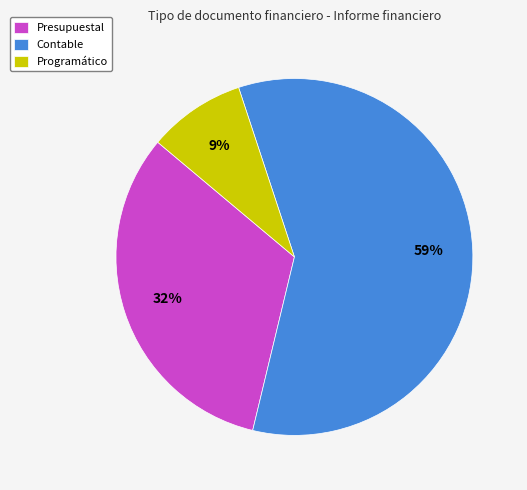

To the nearest percent, what is the difference between the Programático and Contable slice percentages?

50%